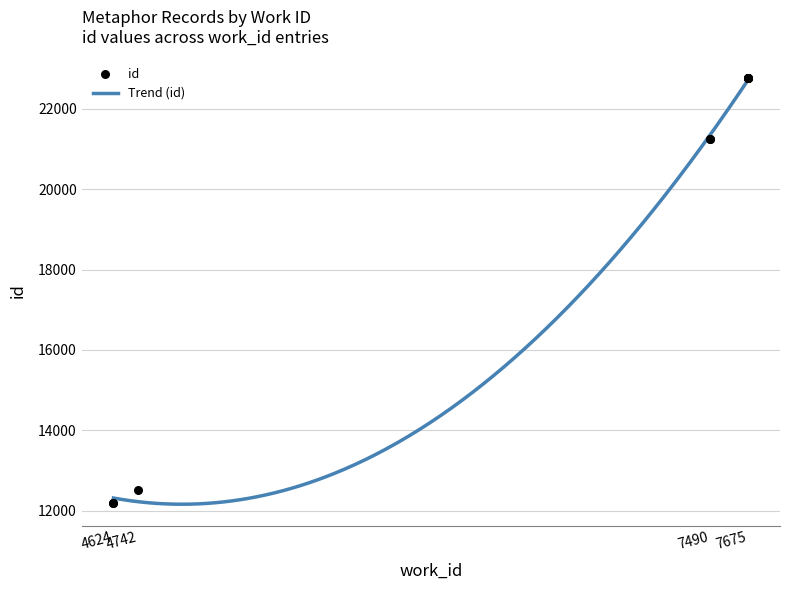

What is the change in value from 7490 to 7675?

+1517